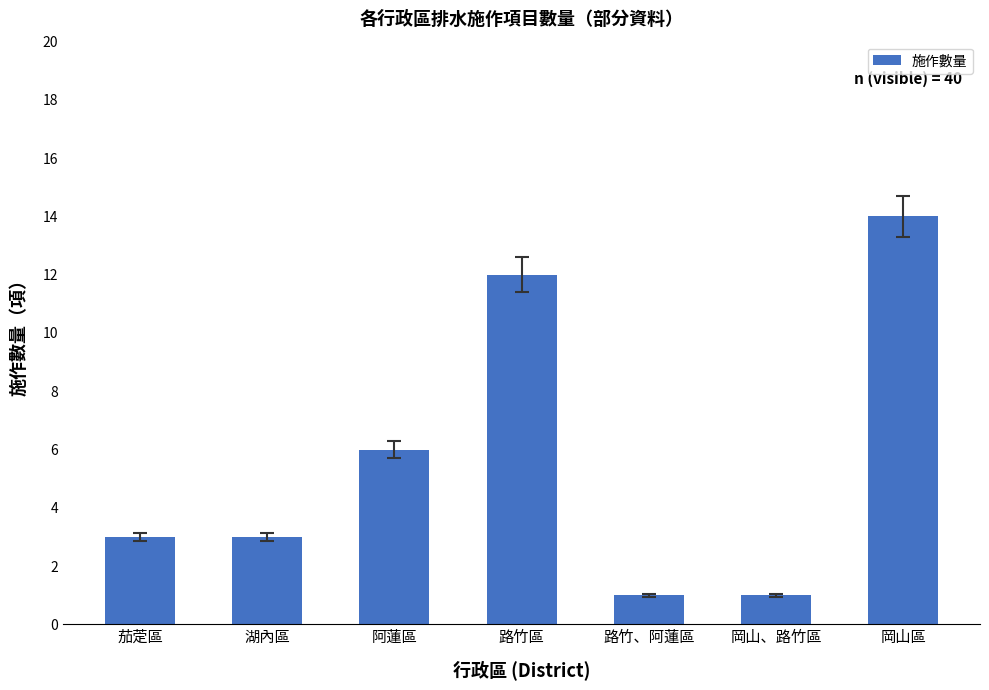

Where is the data nearest to the value 7?

阿蓮區